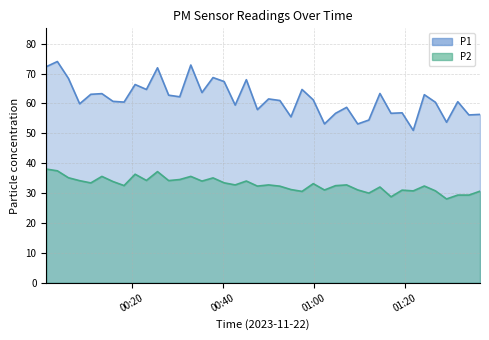

Does the chart have visible grid lines?

Yes